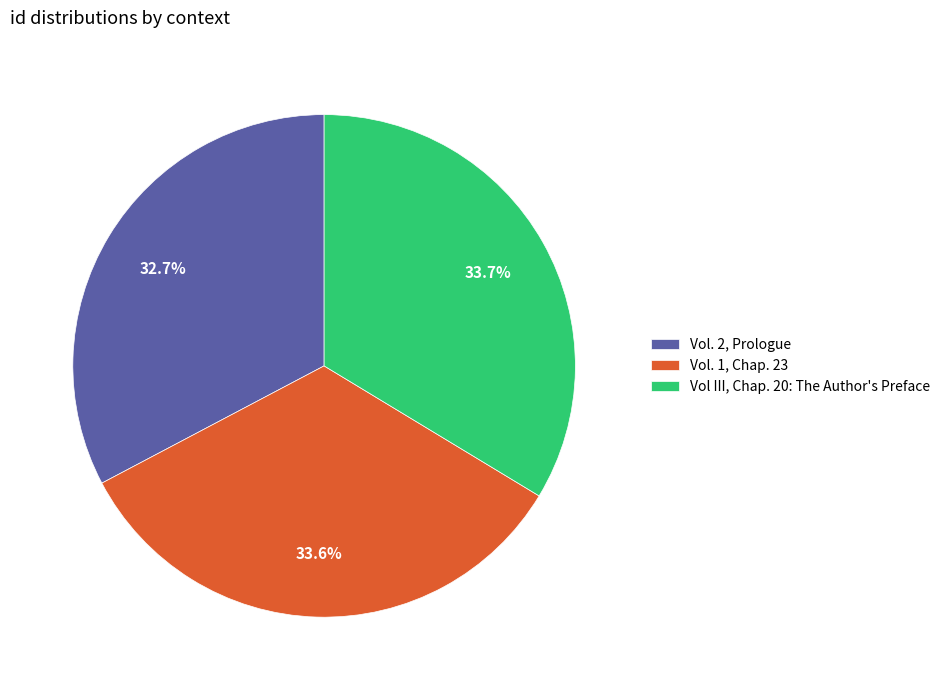

How many segments does this pie chart have?

3